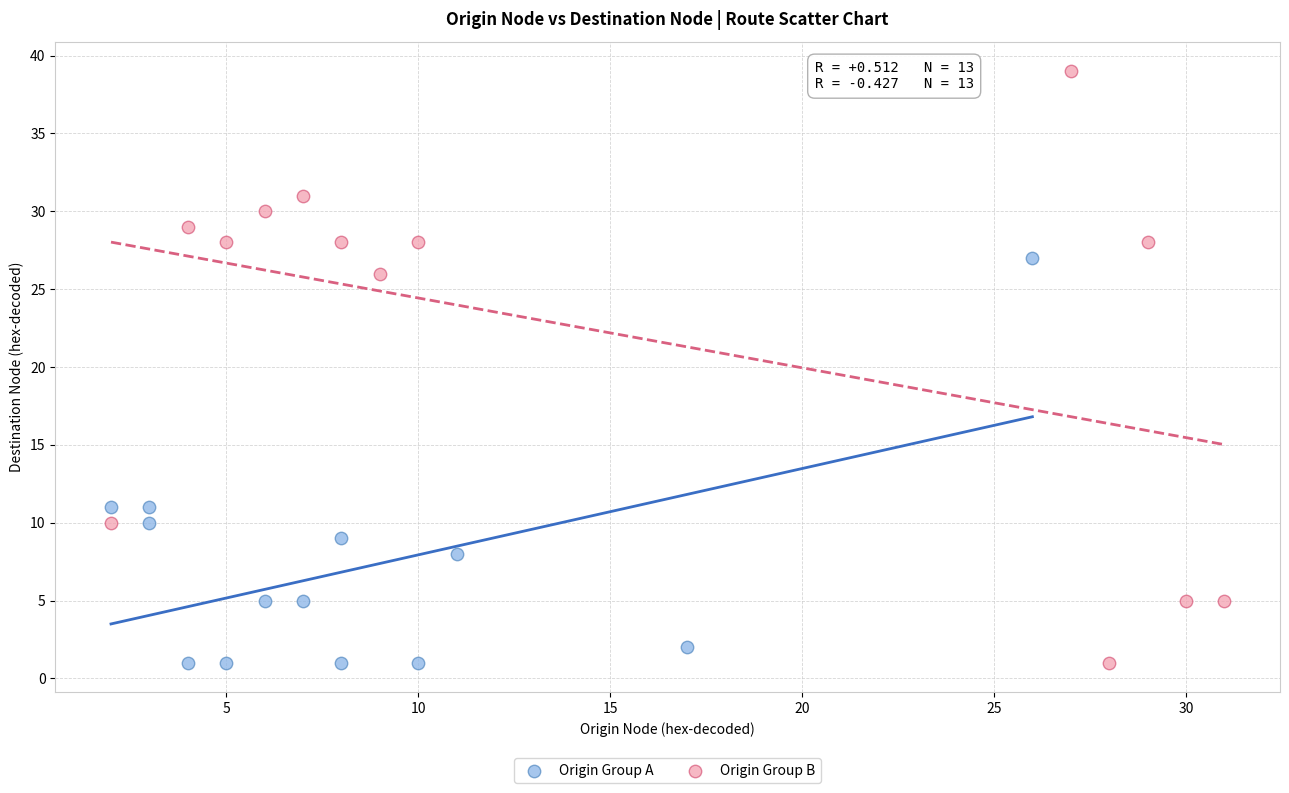

Which series contains the highest Y value?

Origin Group B